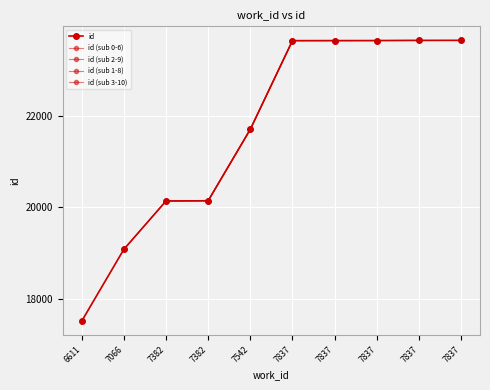

Rank the categories by value from lowest to highest.

6611, 7066, 7382, 7382, 7542, 7837, 7837, 7837, 7837, 7837